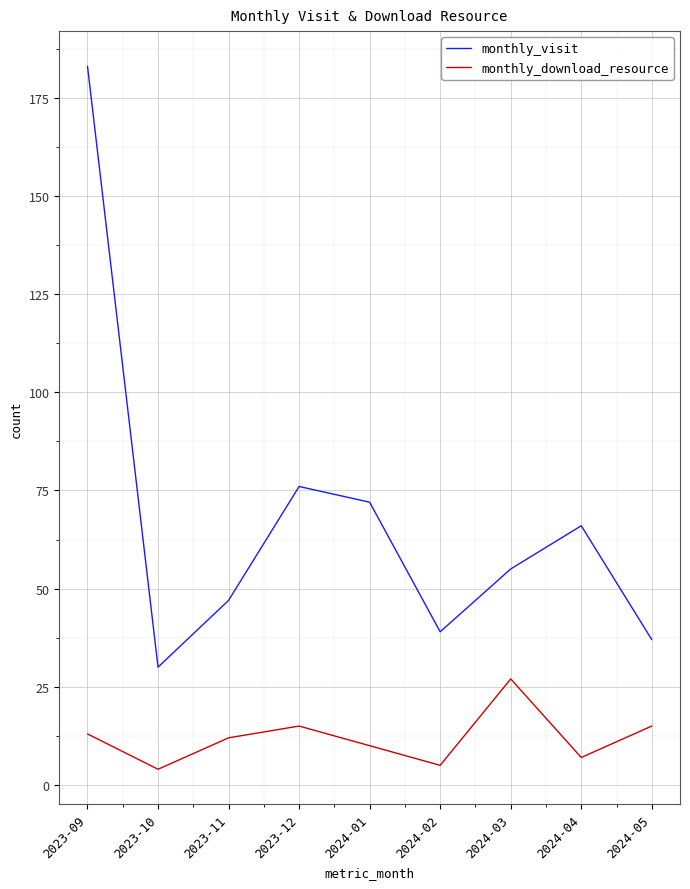

At which category is the sum across all series the highest?

2023-09